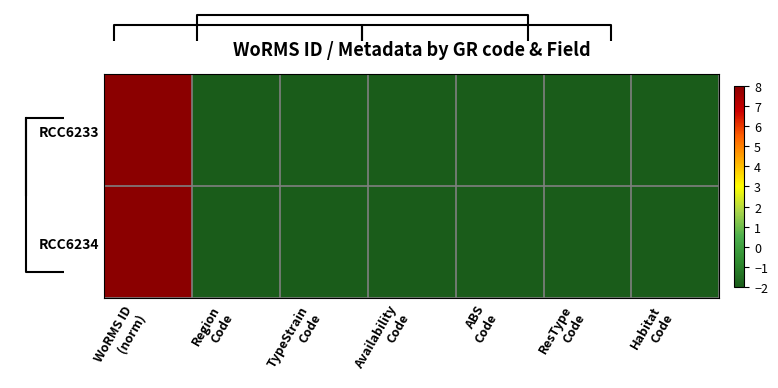

Is it true that RCC6234 equals -2.0 at Region Code?

True